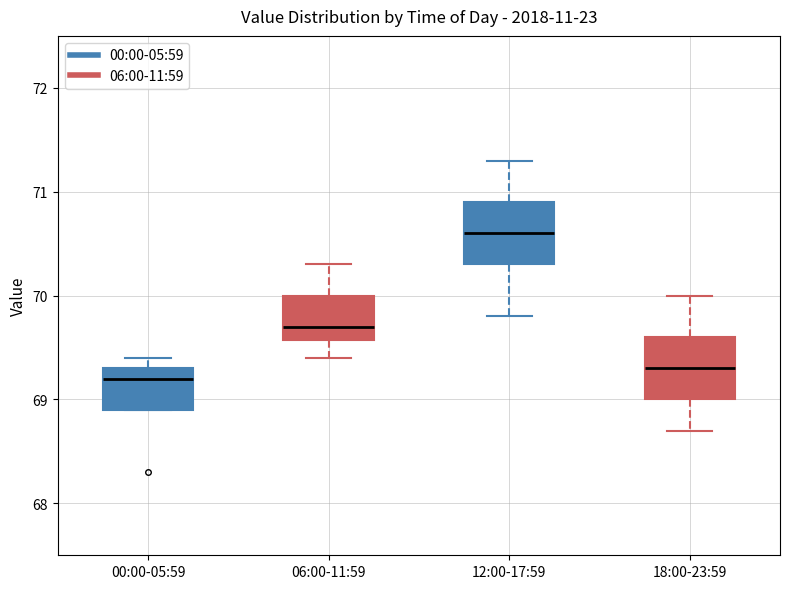

Reading left to right, read every box against the y-axis: the position of its median line, the range the box covers, and the ends of its whiskers. The values are not printed on the chart, so give them approximately, as read against the axis.

00:00-05:59: median 69.2, box 68.9 to 69.3, whiskers 68.9 to 69.4
06:00-11:59: median 69.7, box 69.6 to 70.0, whiskers 69.4 to 70.3
12:00-17:59: median 70.6, box 70.3 to 70.9, whiskers 69.8 to 71.3
18:00-23:59: median 69.3, box 69.0 to 69.6, whiskers 68.7 to 70.0